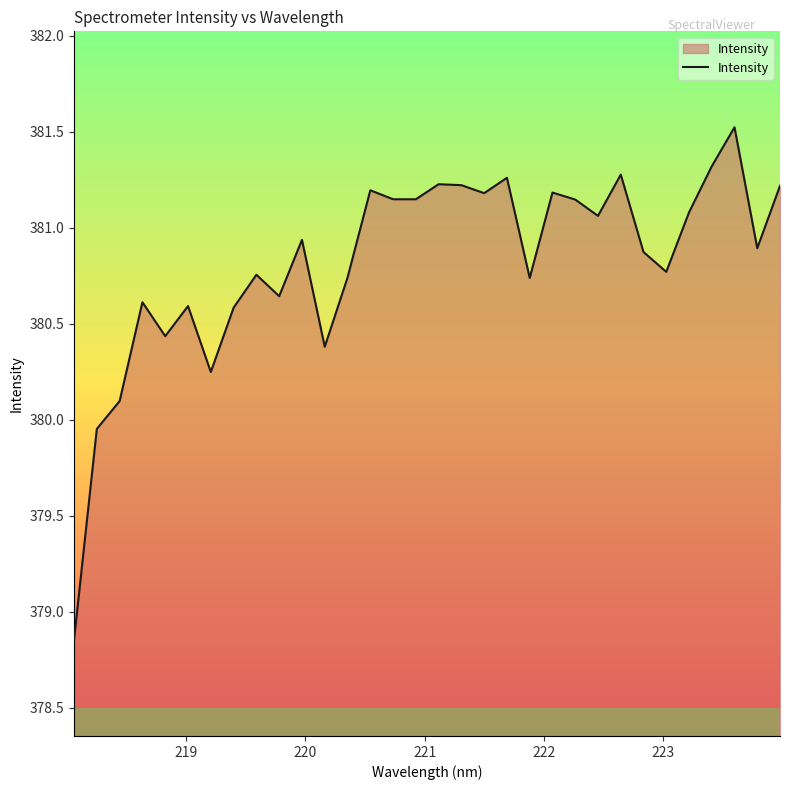

What is the maximum value shown in the chart?

381.5